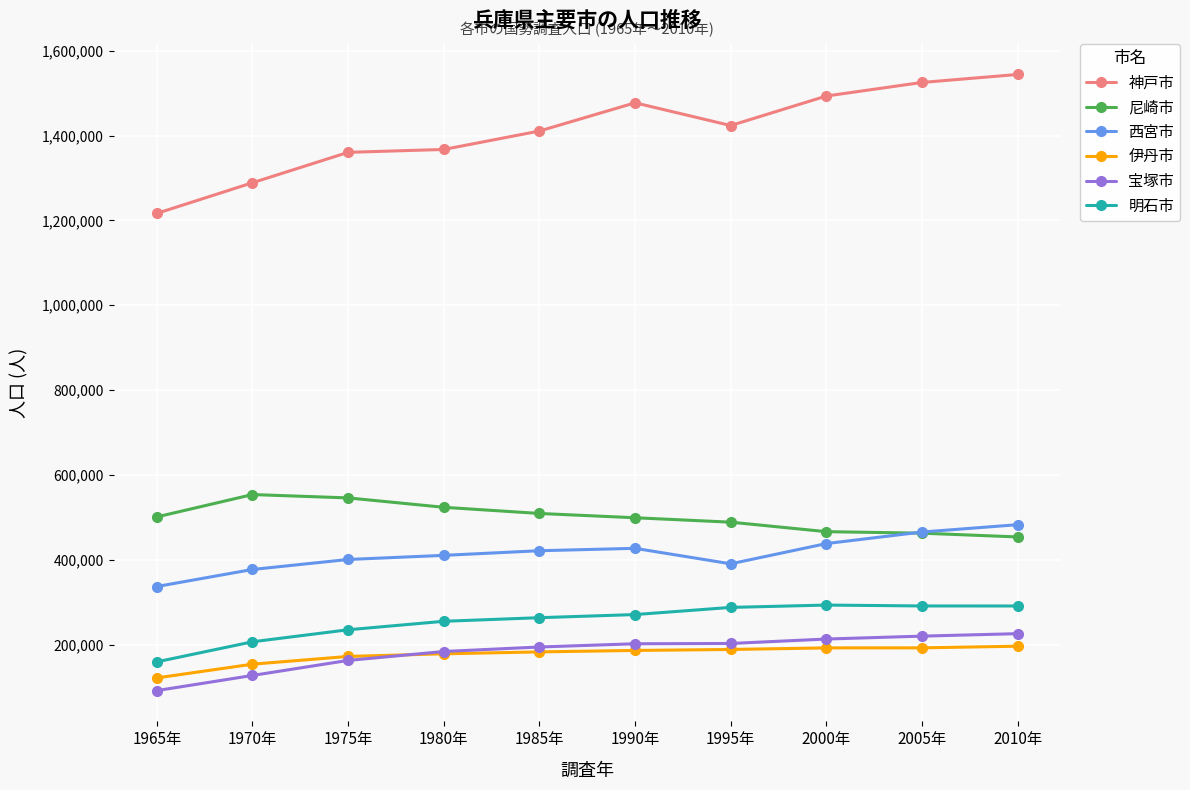

What is the label of the 8th point from the right?

1975年